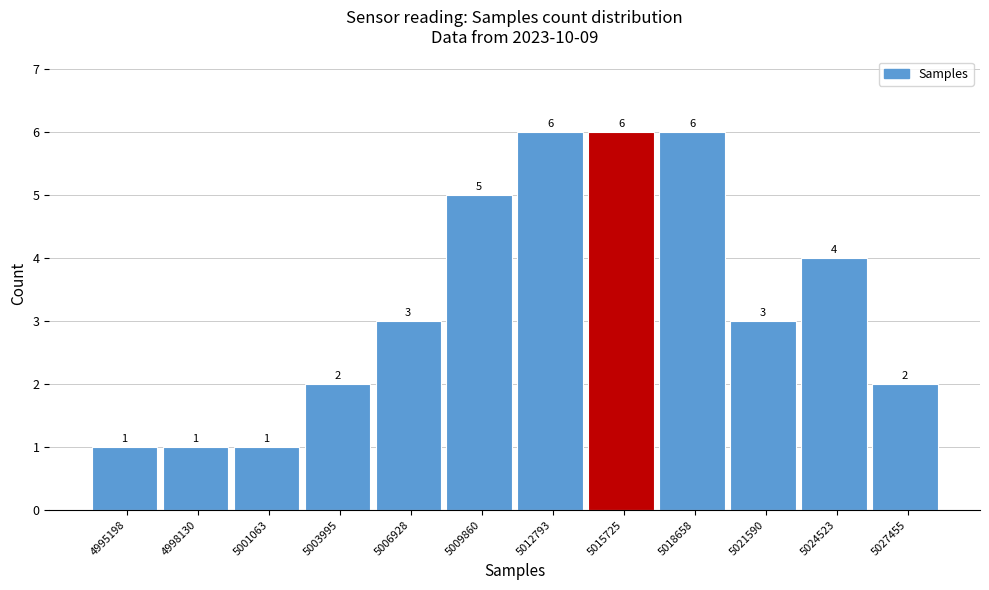

Reading left to right, transcribe this chart: for each bar, give the range it covers on the x-axis and its height. The bar edges are not printed on the chart, so give them approximately, as read against the axis.

4993500 to 4996500: 1
4996500 to 4999500: 1
4999500 to 5002500: 1
5002500 to 5005500: 2
5005500 to 5008500: 3
5008500 to 5011500: 5
5011500 to 5014500: 6
5014500 to 5017000: 6
5017000 to 5020000: 6
5020000 to 5023000: 3
5023000 to 5026000: 4
5026000 to 5029000: 2